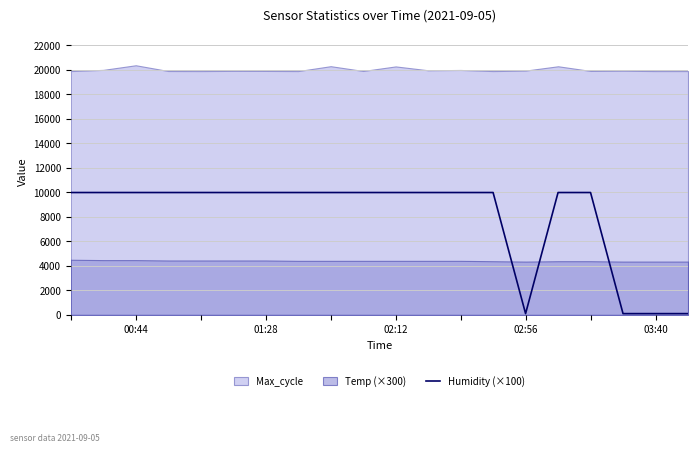

How many lines are shown in the chart?

1